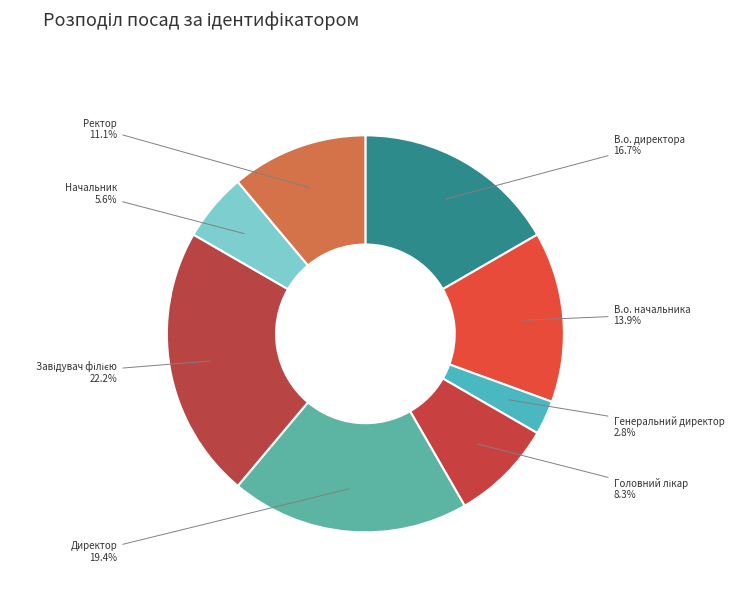

Is there a majority slice in this chart?

No